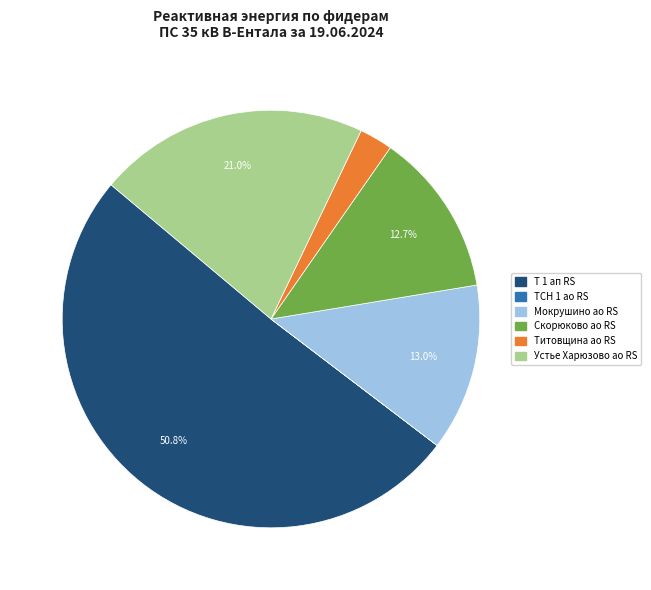

Does Т 1 ап RS represent more than half of the total?

Yes